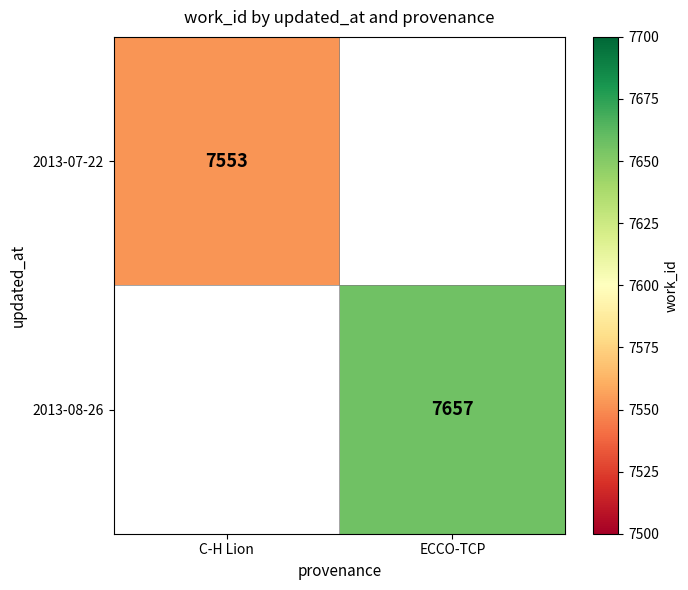

True or false: 2013-07-22 has a value of 7553 at C-H Lion.

True